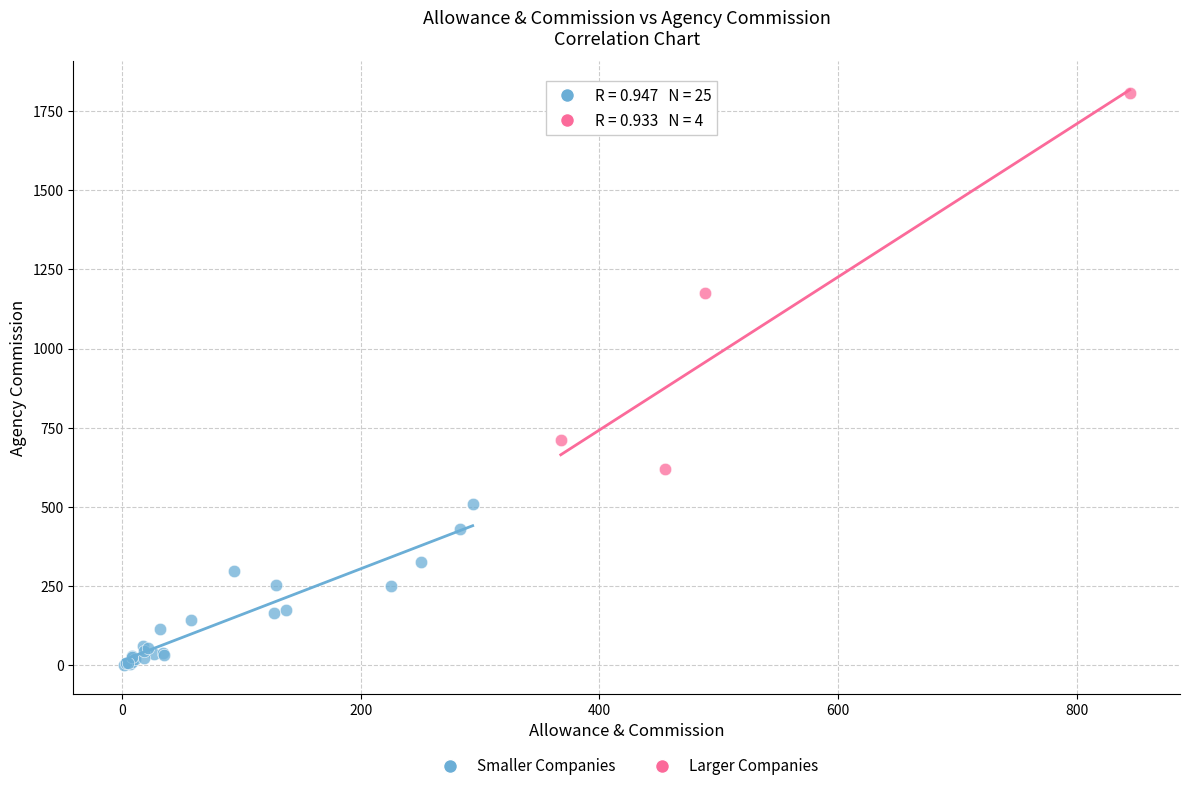

Which series has the largest Y range (max minus min)?

Larger Companies